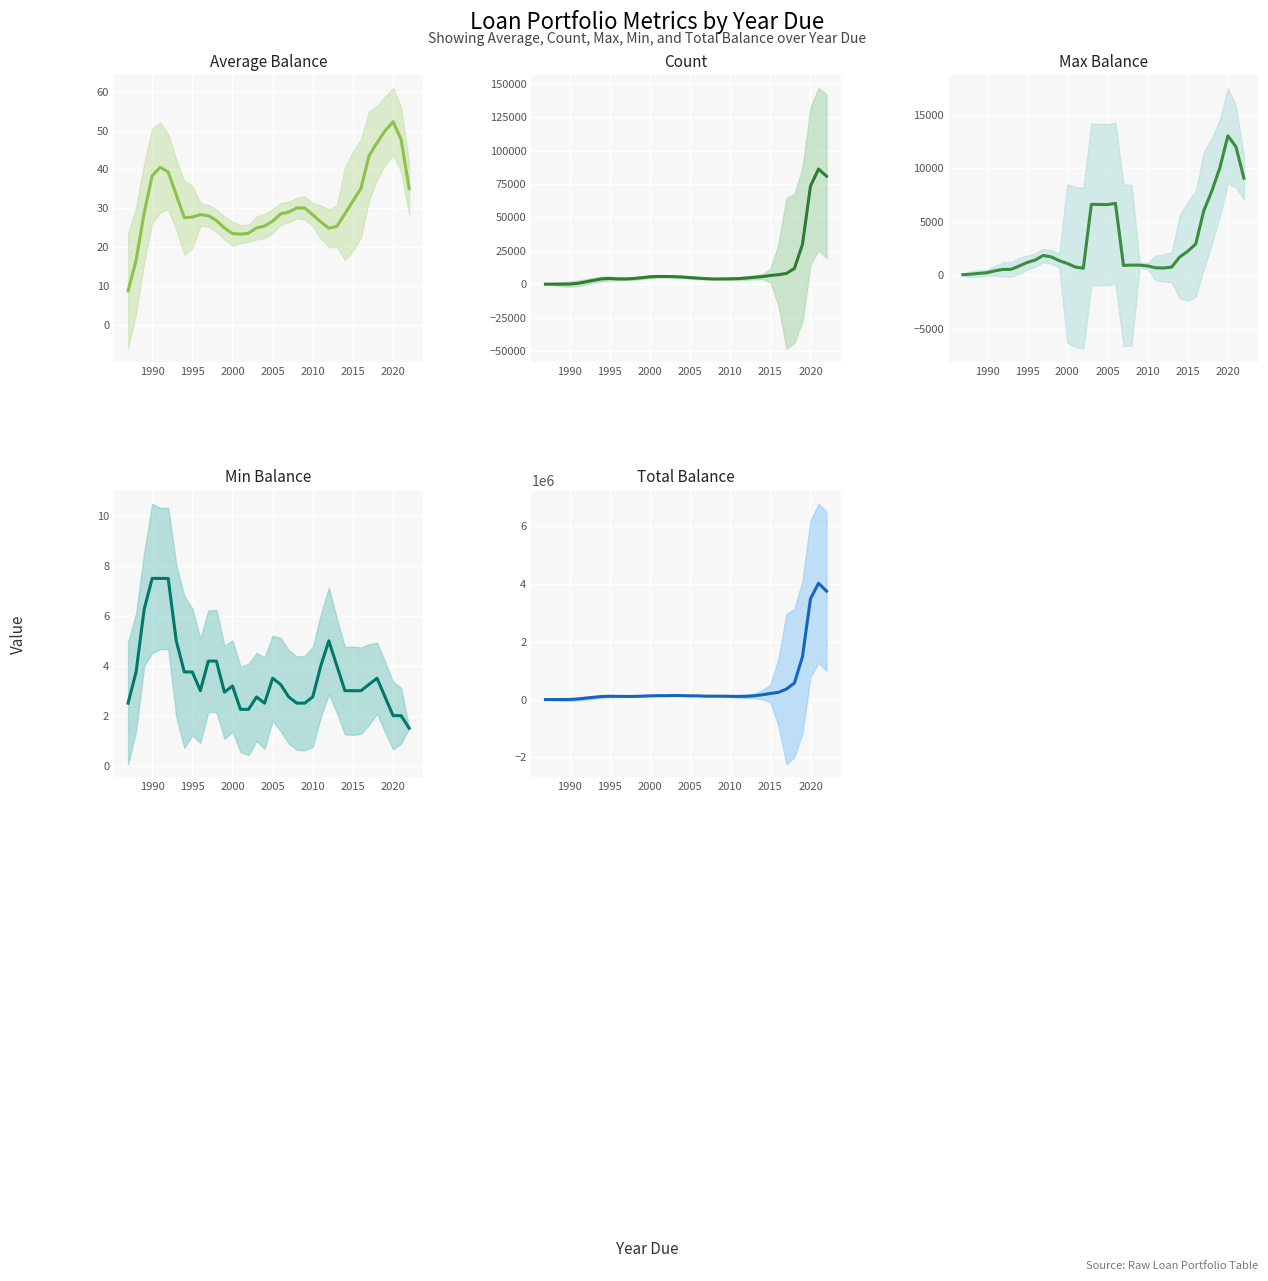

Rank the series at 1995 from lowest to highest value.

Min Balance, Average Balance, Max Balance, Count, Total Balance